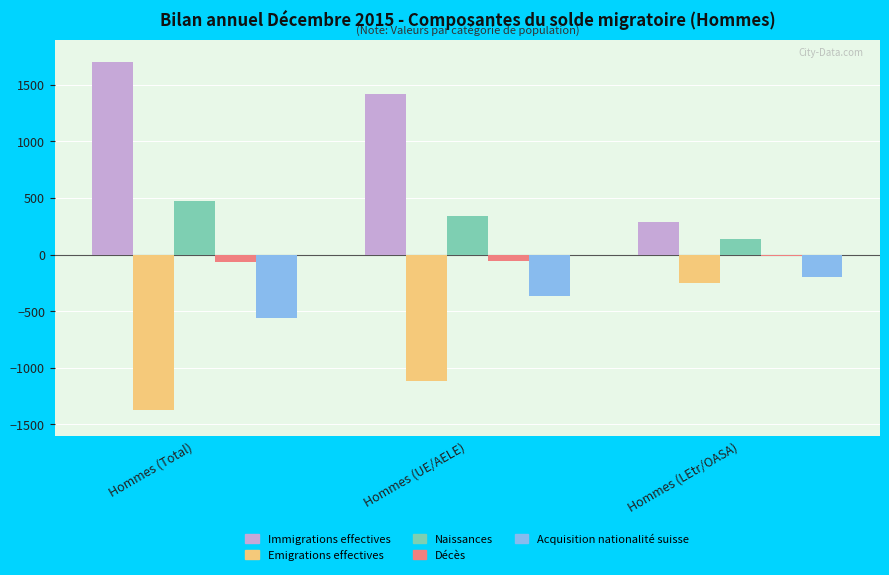

Which series has the largest total across all categories?

Immigrations effectives